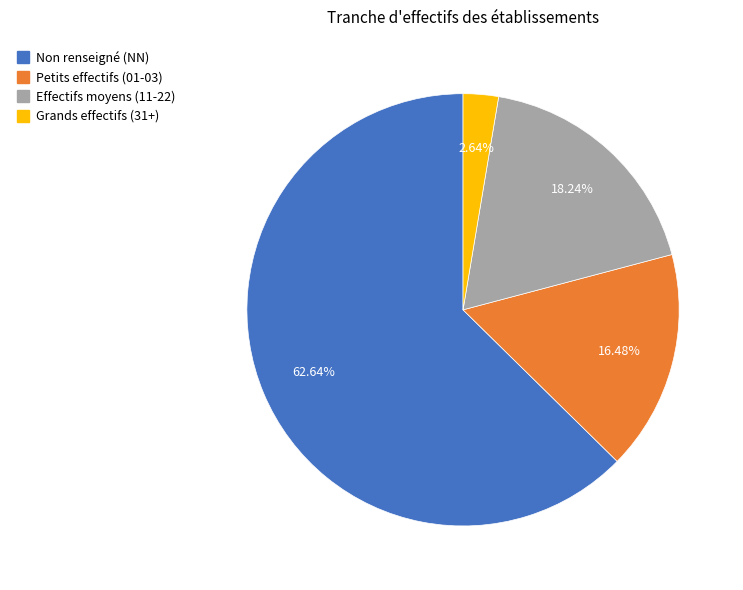

How many slices are in this pie chart?

4